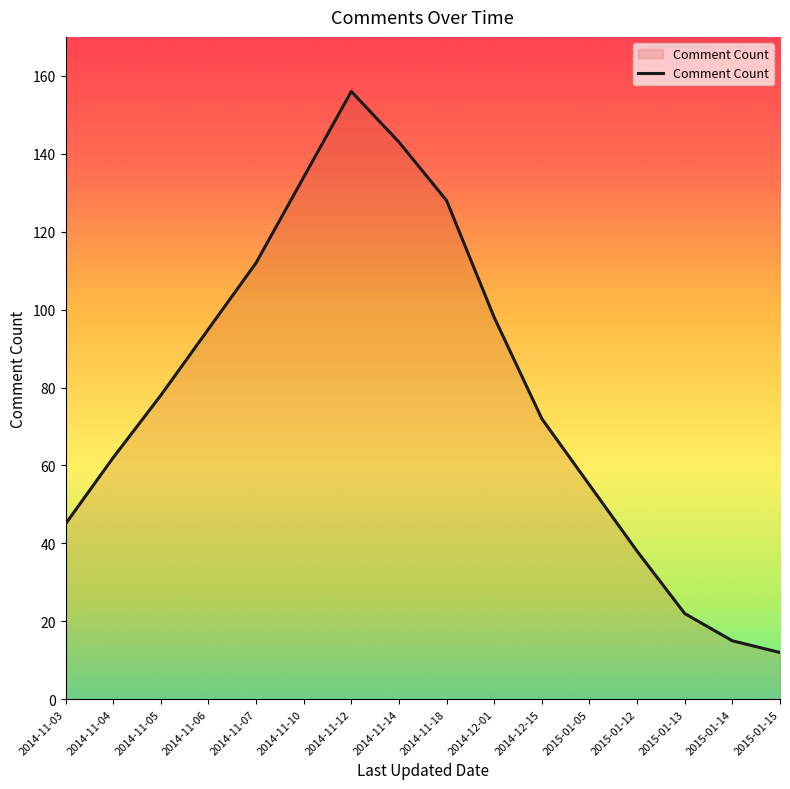

What is the sum of the values at 2015-01-15 and 2015-01-13?

34